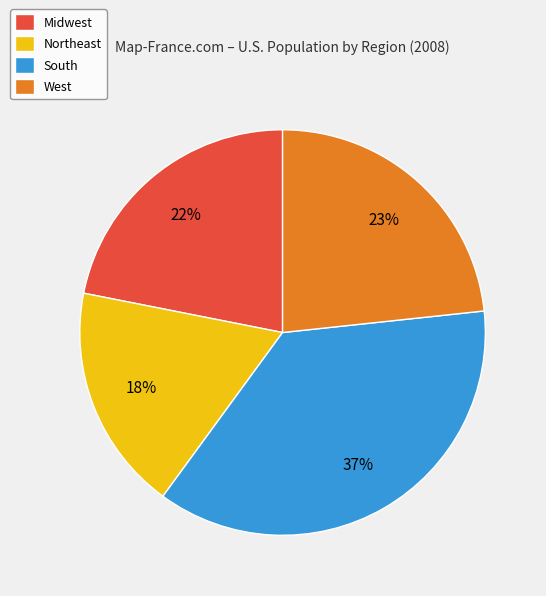

What percentage is the Midwest slice, to the nearest percent?

22%